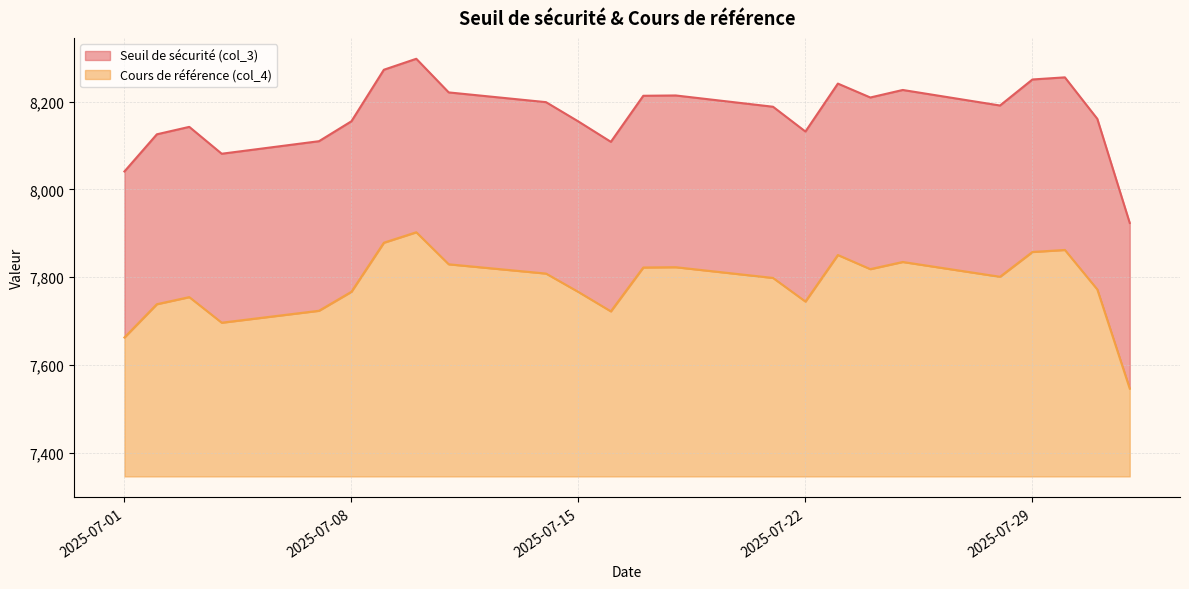

What is the total value across all series at 2025-07-08?

808.9